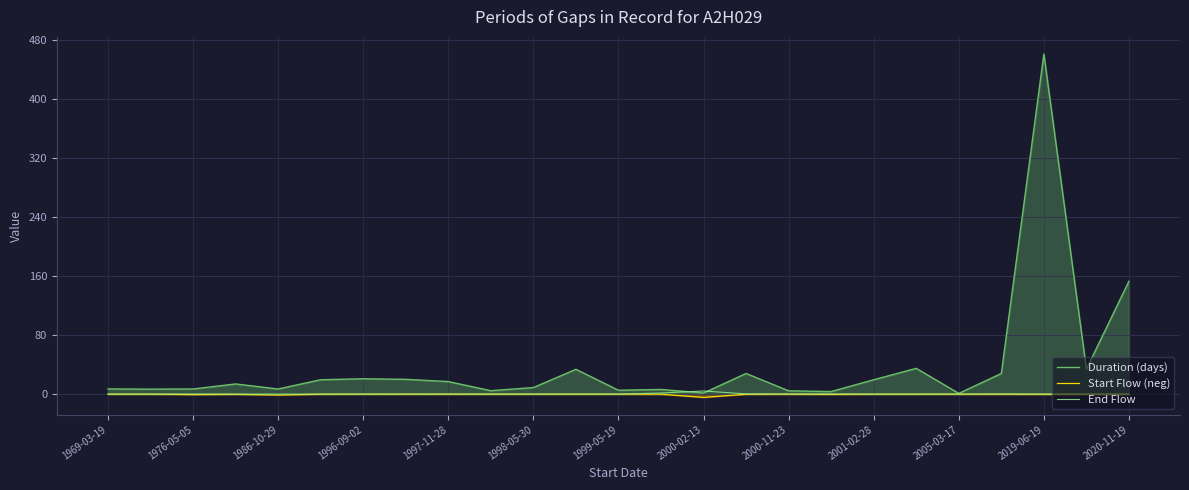

In Start Flow (neg), how many points are higher than both neighbors (excluding endpoints)?

5